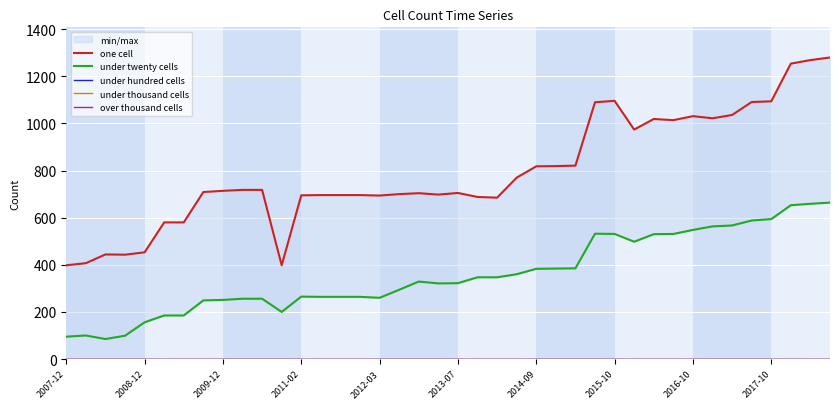

What is the difference between the maximum and minimum values in the one cell series?

882